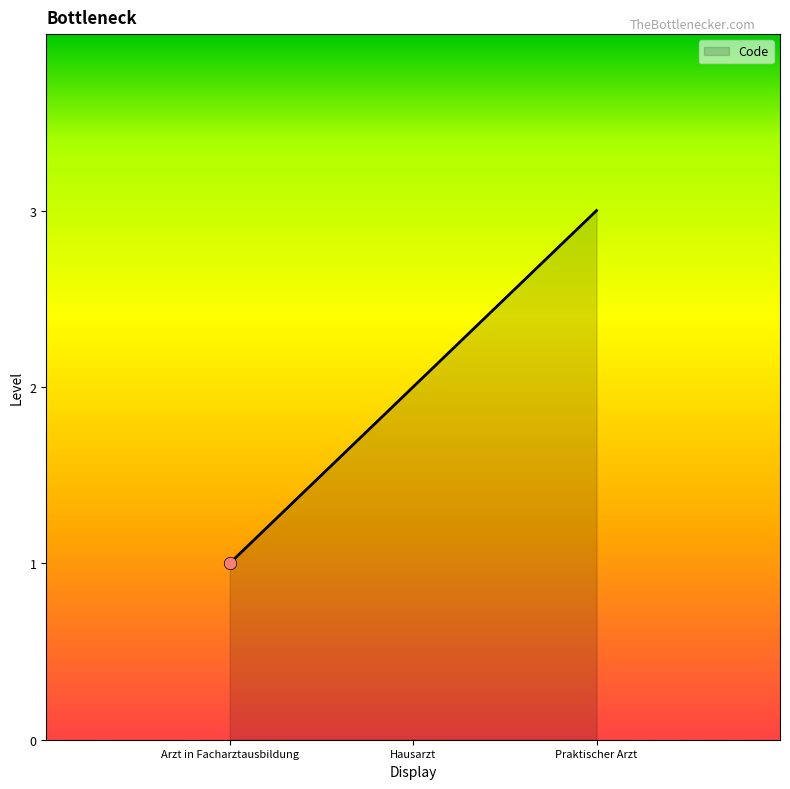

Approximately how many times larger is the value at Praktischer Arzt compared to Hausarzt?

1.5